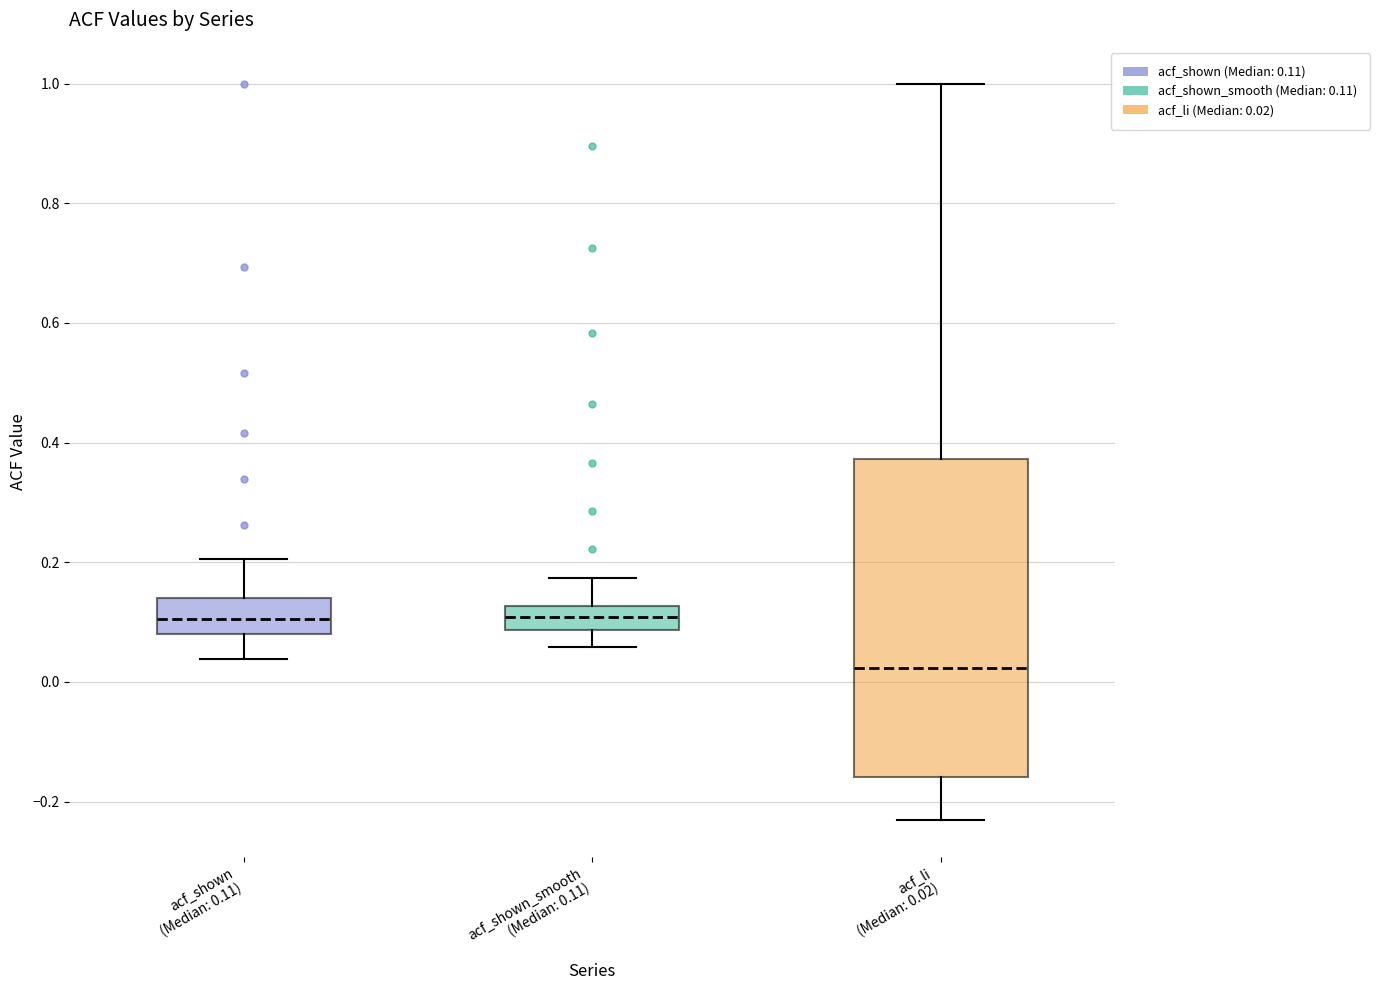

Where is the lower edge of the box for acf_shown_smooth (Median: 0.11) on the y-axis? The values are not printed on the chart, so give them approximately, as read against the axis.

0.08